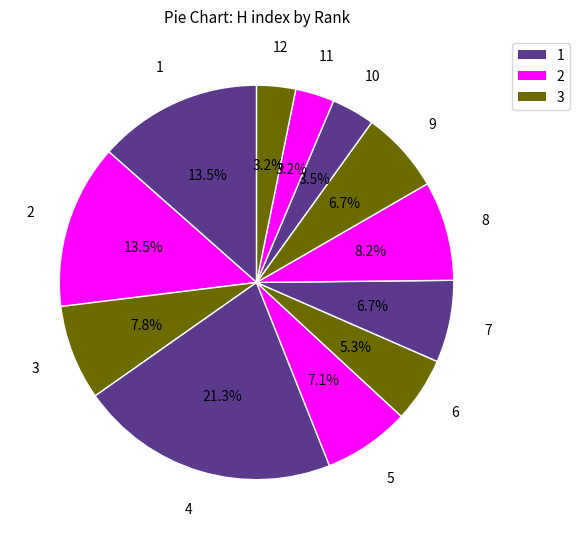

How many slices are in this pie chart?

12